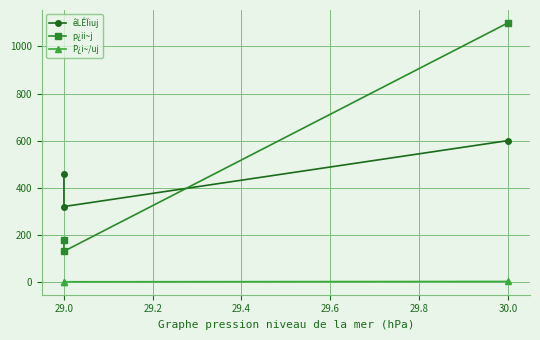

Does the chart display data point markers on the line(s)?

Yes